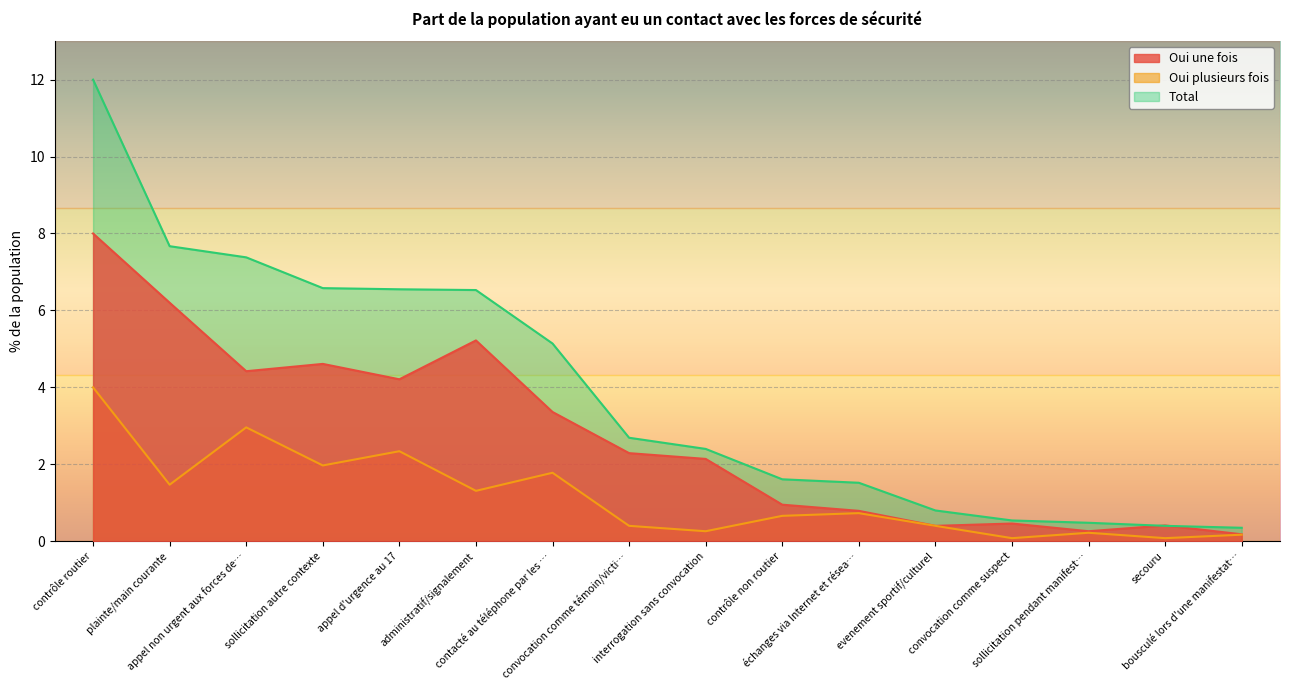

Is it true that Oui une fois equals 0.2 at convocation comme suspect?

False